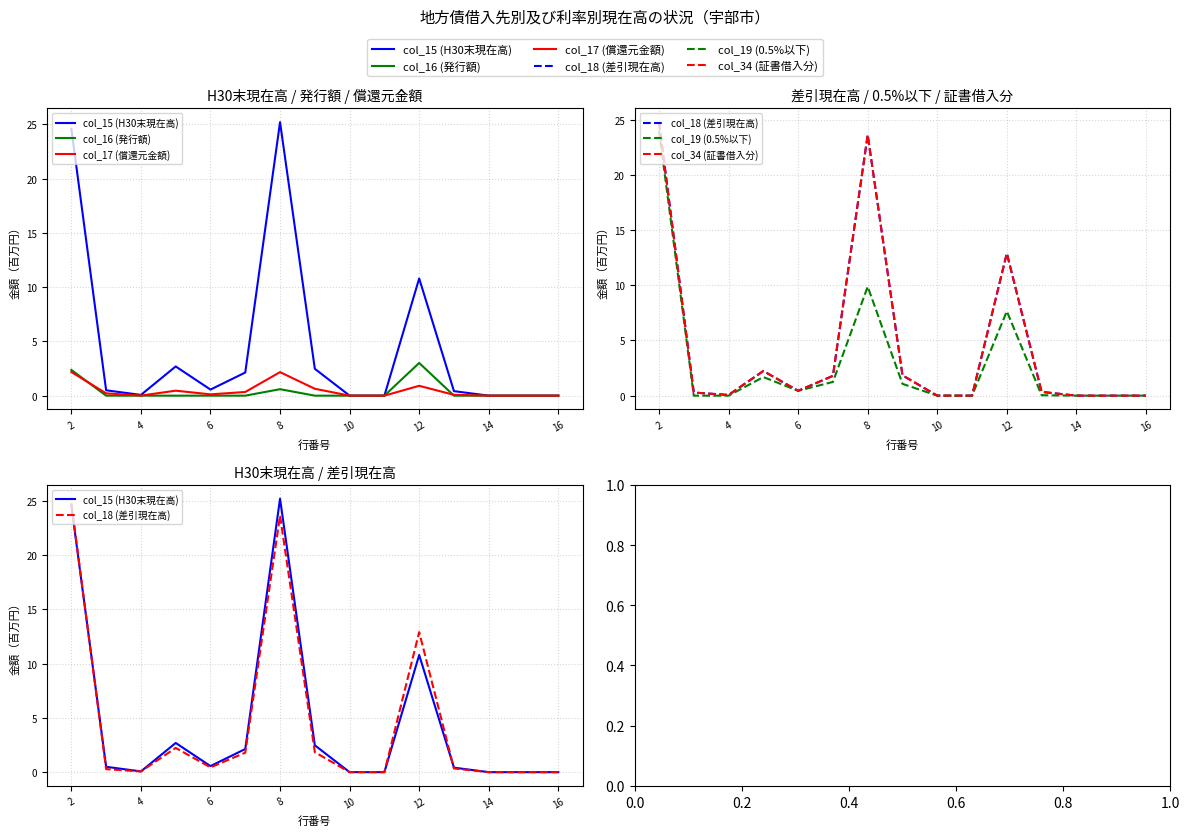

What is the sum of all col_15 (H30末現在高) values?

69.4